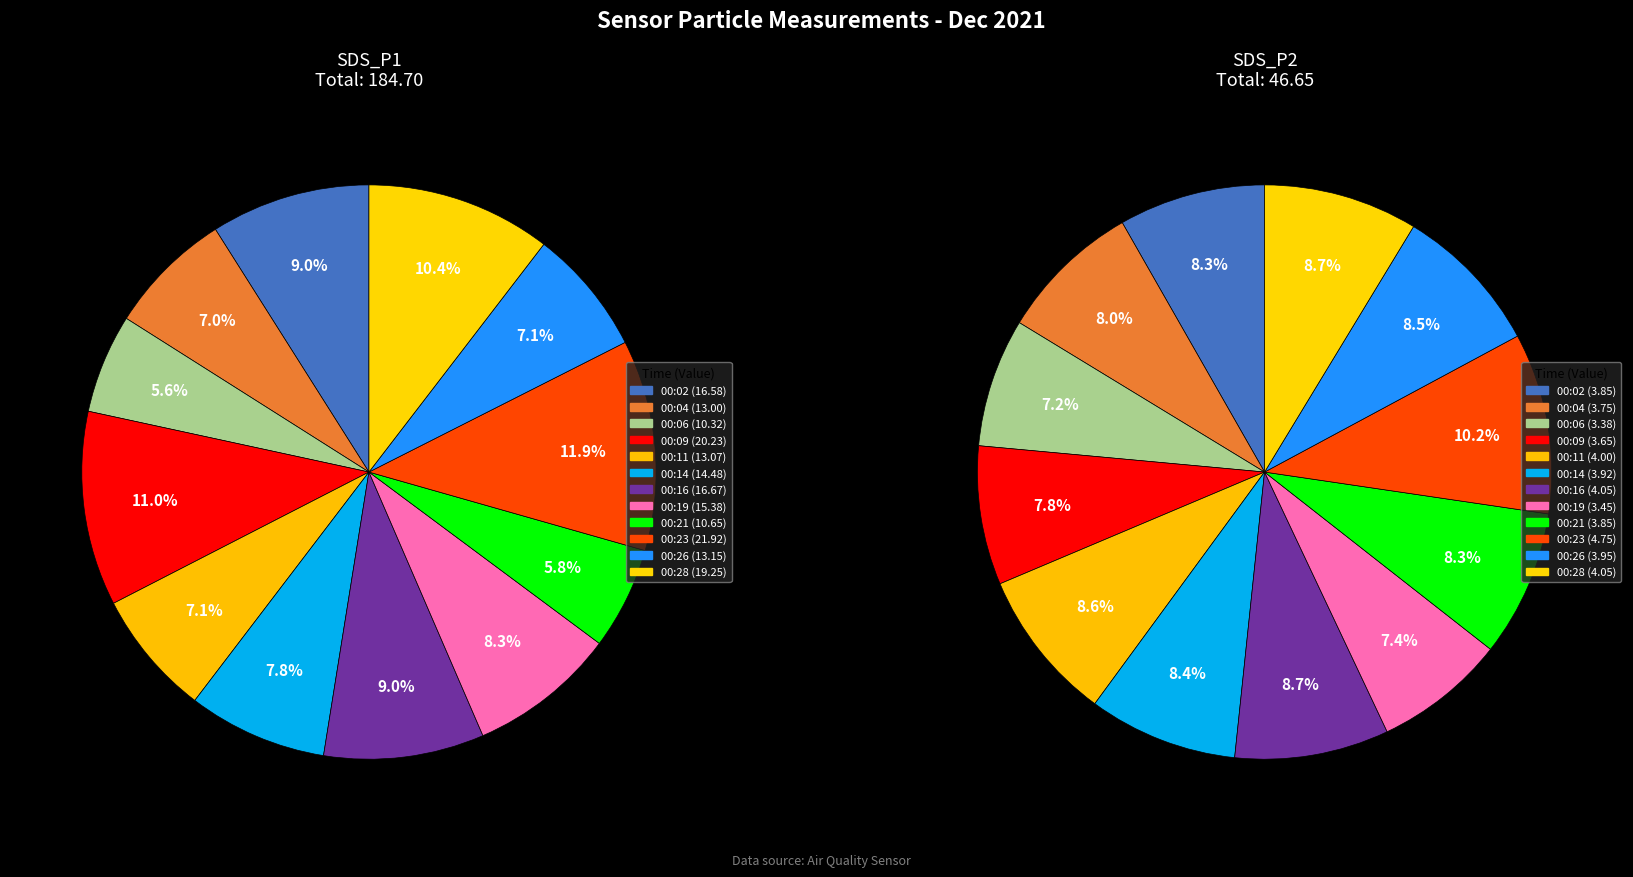

Is the sum of 00:23 and 00:02 greater than half?

No